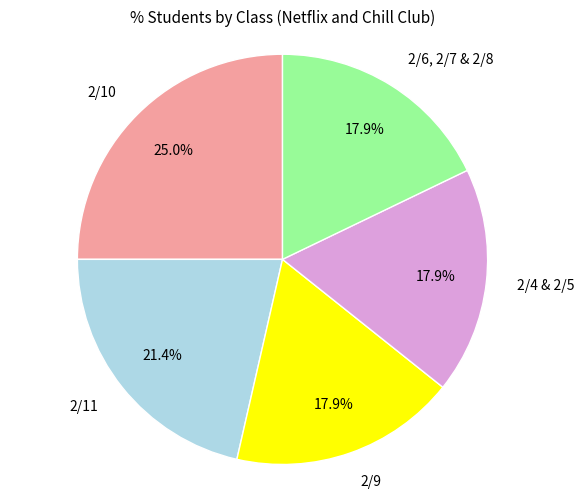

What is the ratio of the value at 2/11 to the value at 2/6, 2/7 & 2/8?

1.2